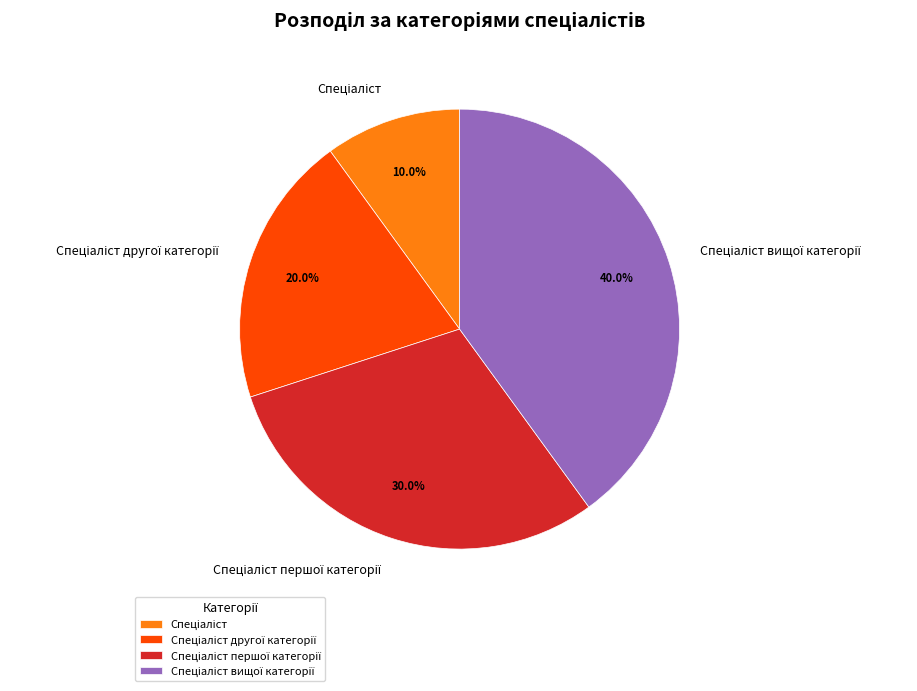

Is there any slice that represents more than half of the pie?

No